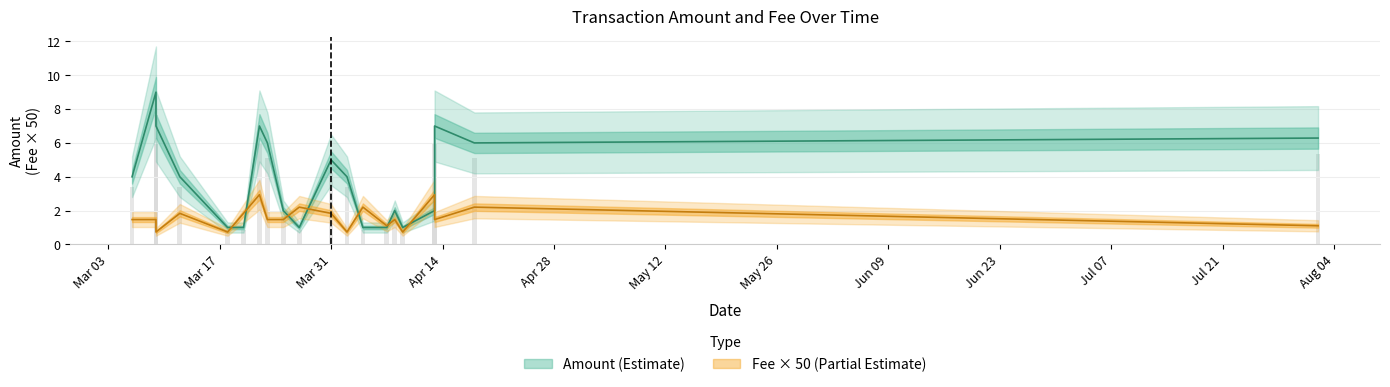

What is the label of the 17th bar from the left?

2020-03-12